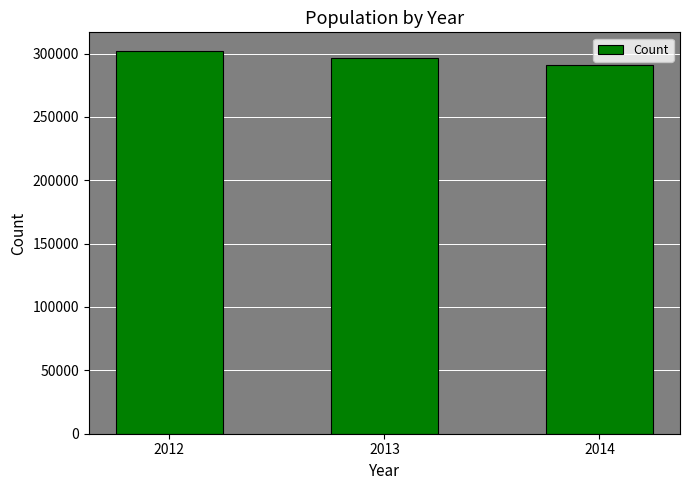

The value at 2014 is 290645. True or false?

True